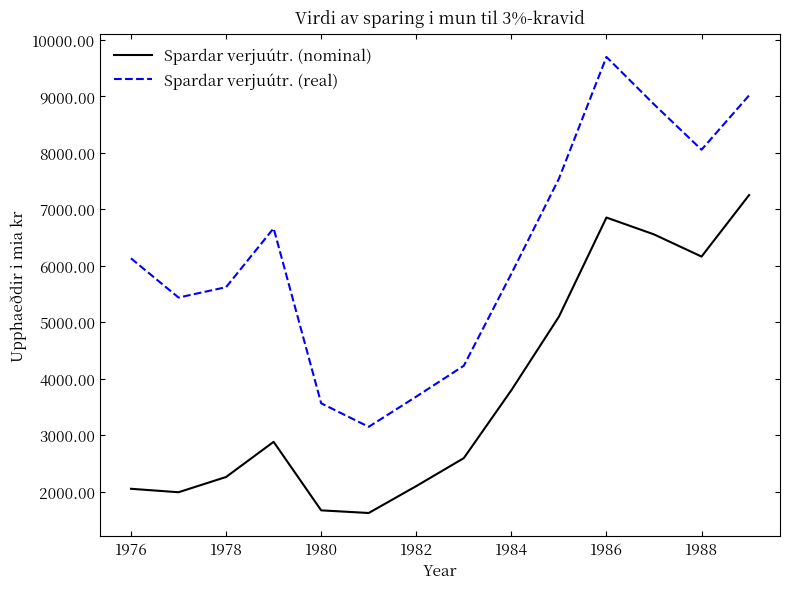

True or false: Spardar verjuútr. (real) and Spardar verjuútr. (nominal) intersect in this chart.

False